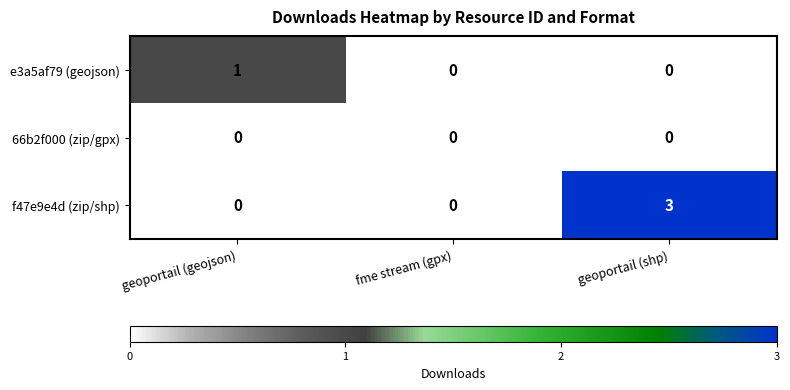

The f47e9e4d (zip/shp) series shows 0 at fme stream (gpx). True or false?

True